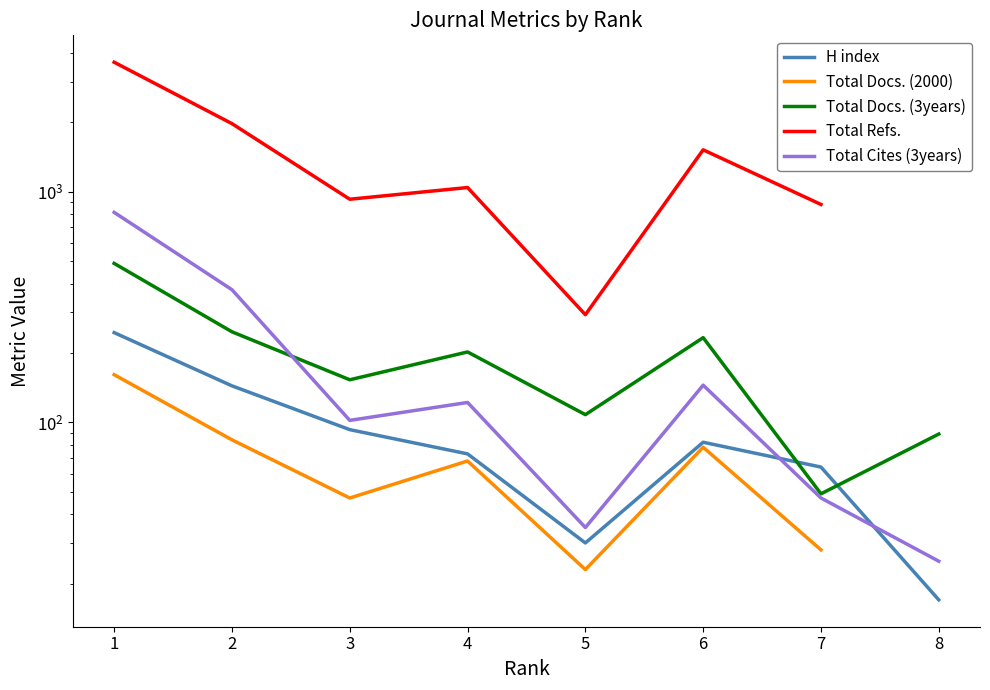

Which series has the largest range (max minus min)?

Total Refs.